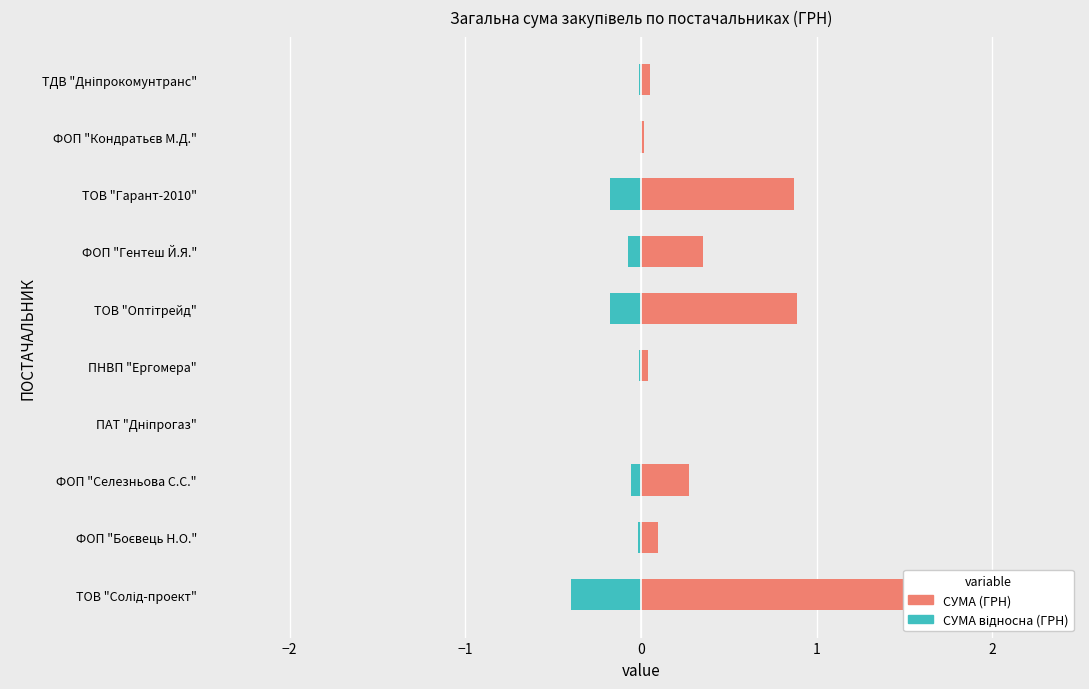

True or false: СУМА відносна (ГРН) has a value of -0.0 at ПАТ "Дніпрогаз".

False